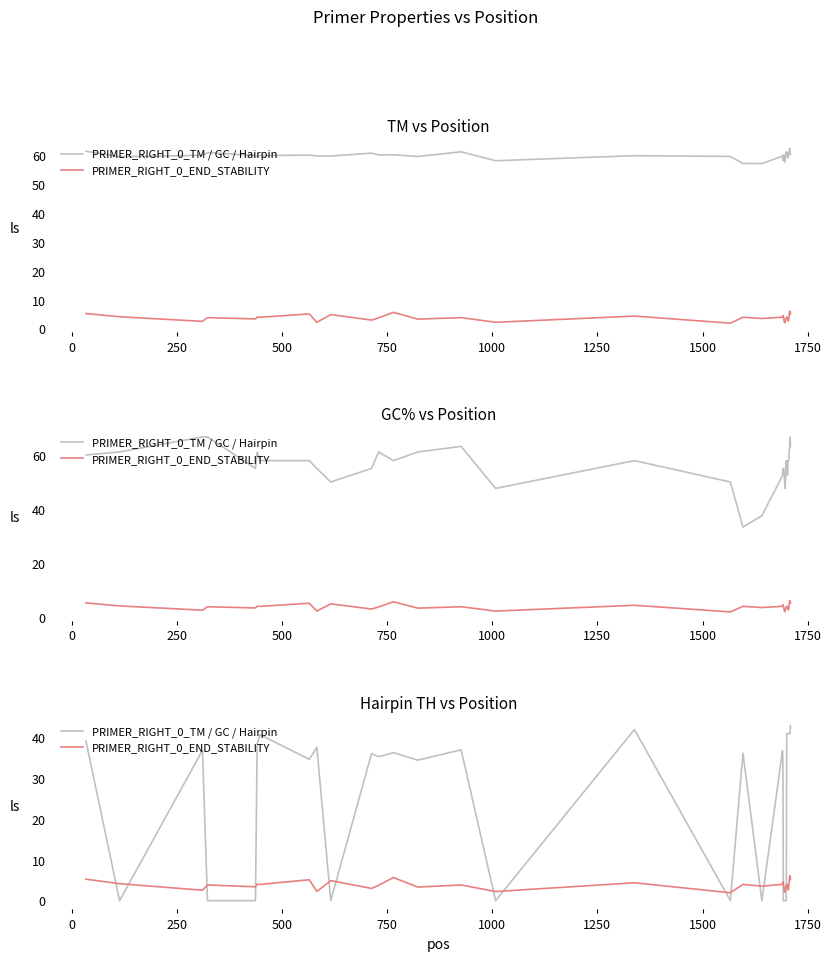

Rank the series by their average value, from lowest to highest.

PRIMER_RIGHT_0_END_STABILITY, PRIMER_RIGHT_0_TM / GC / Hairpin